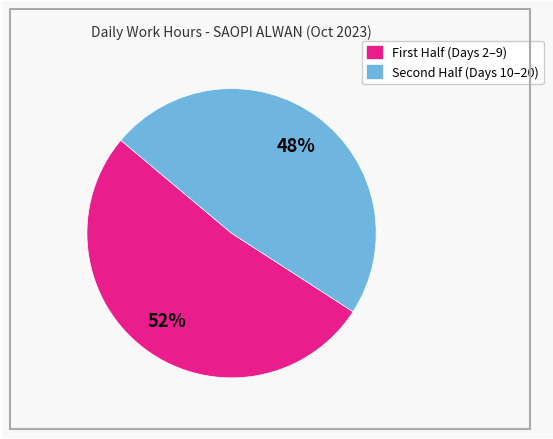

Is there a majority slice in this chart?

Yes